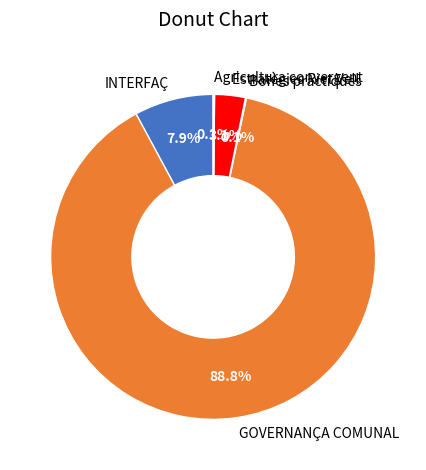

Is GOVERNANÇA COMUNAL the majority of the pie?

Yes